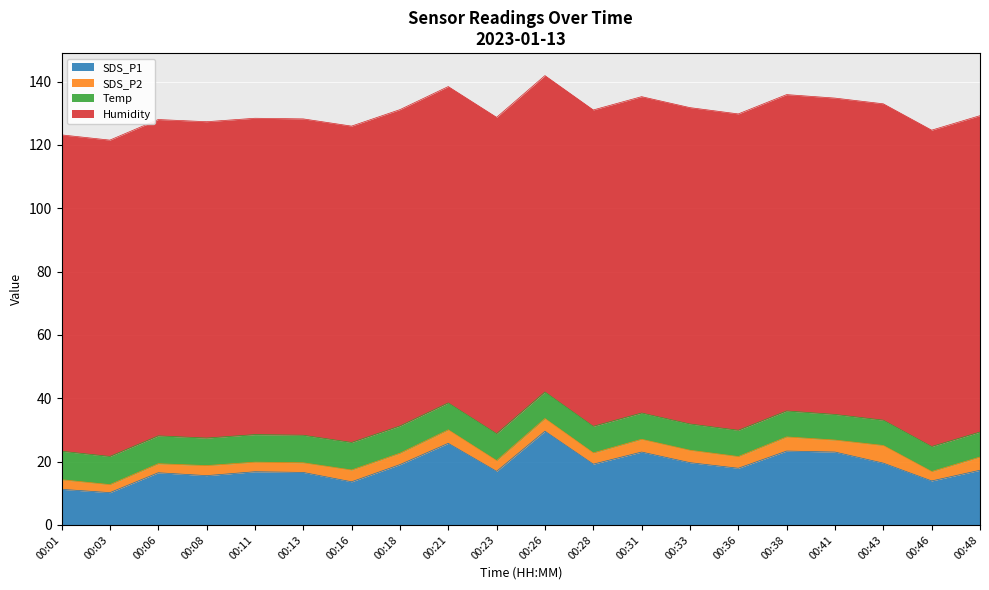

At which category is the sum across all series the highest?

00:26